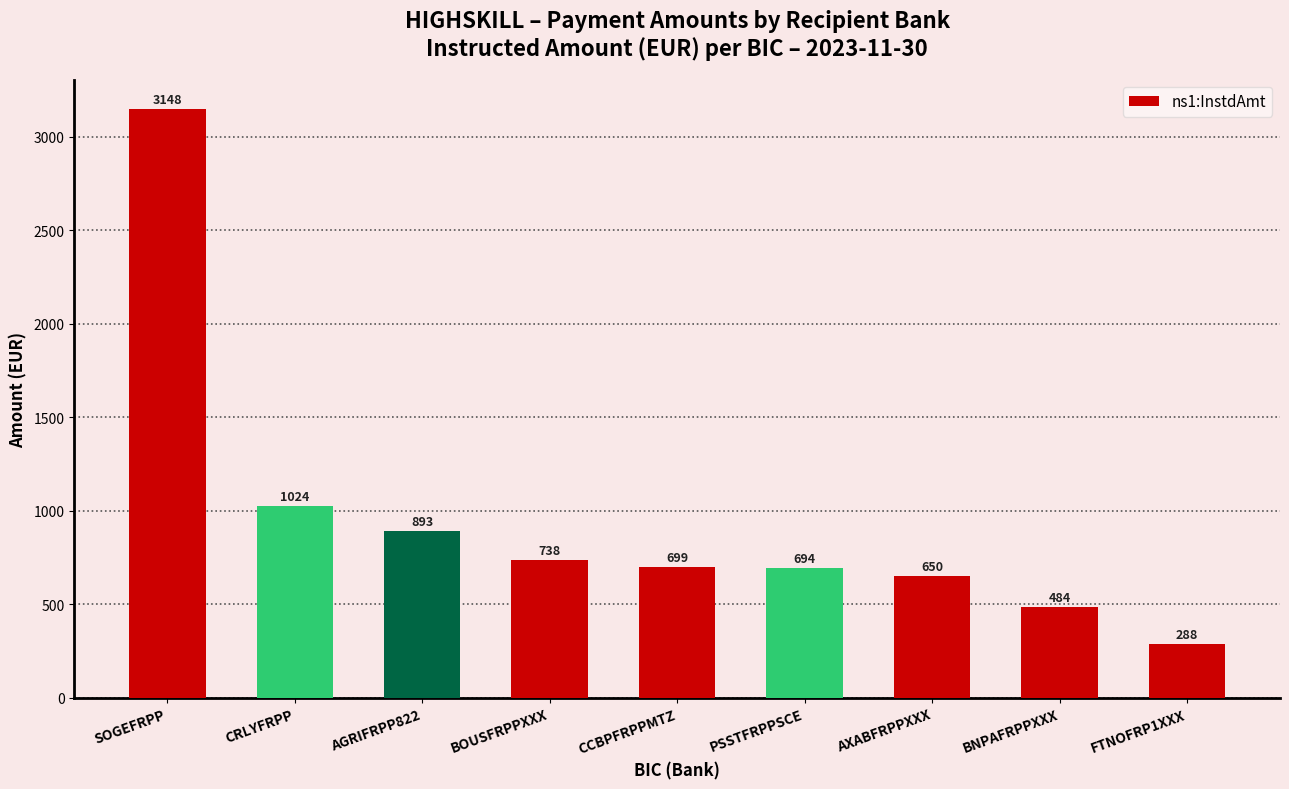

What is the difference between the values at AGRIFRPP822 and CRLYFRPP?

131.1